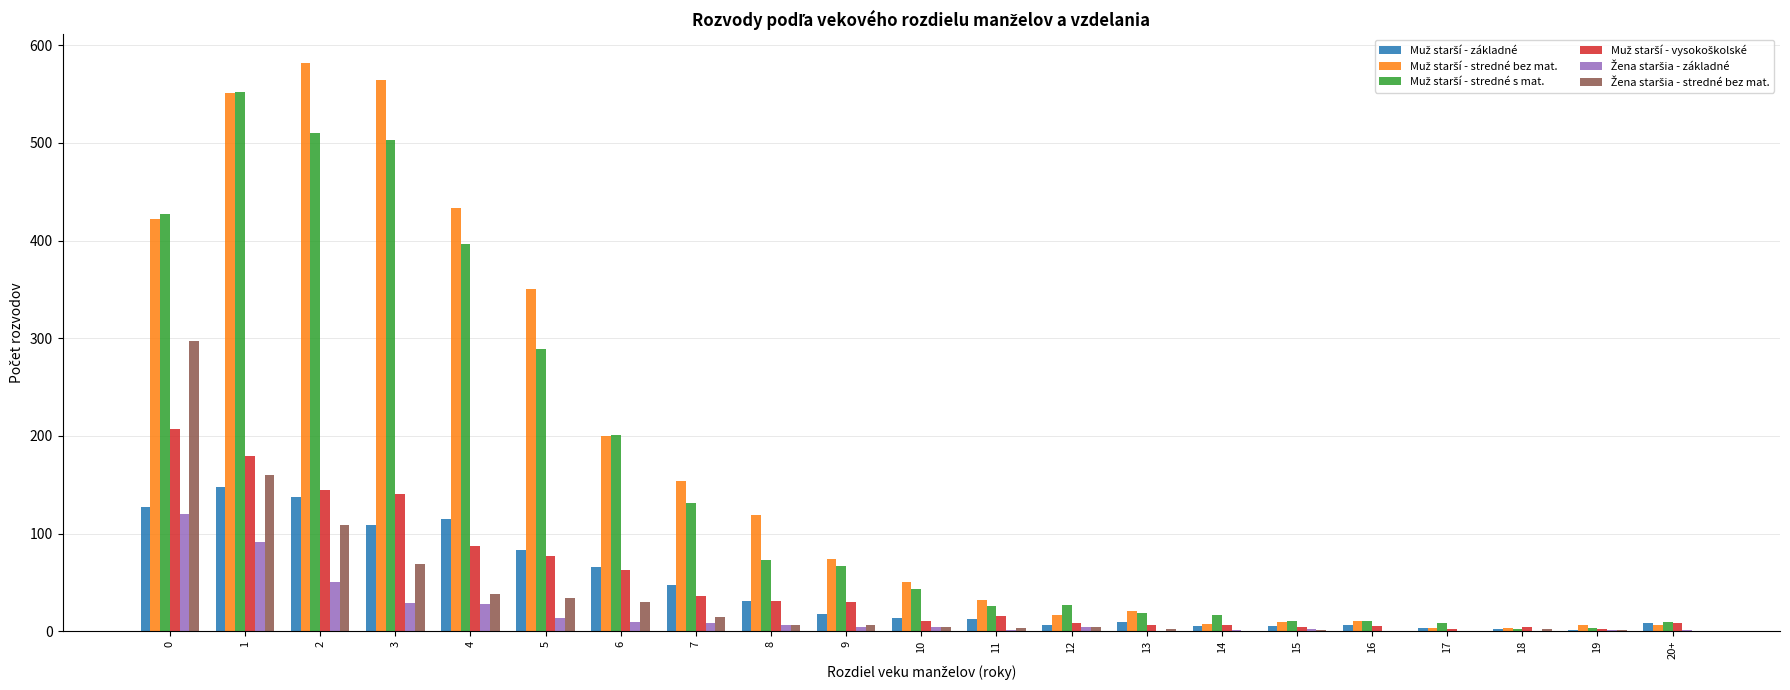

How many series are shown in this chart?

6